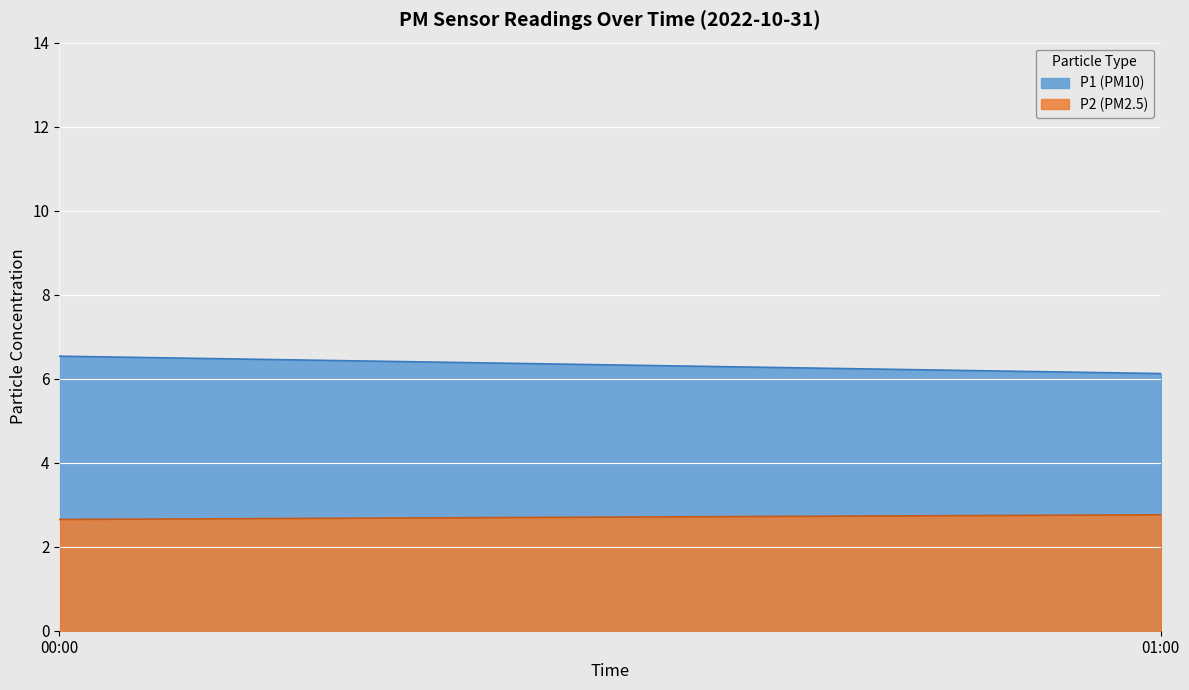

What is the spread (max minus min) of values at 00:00?

3.9